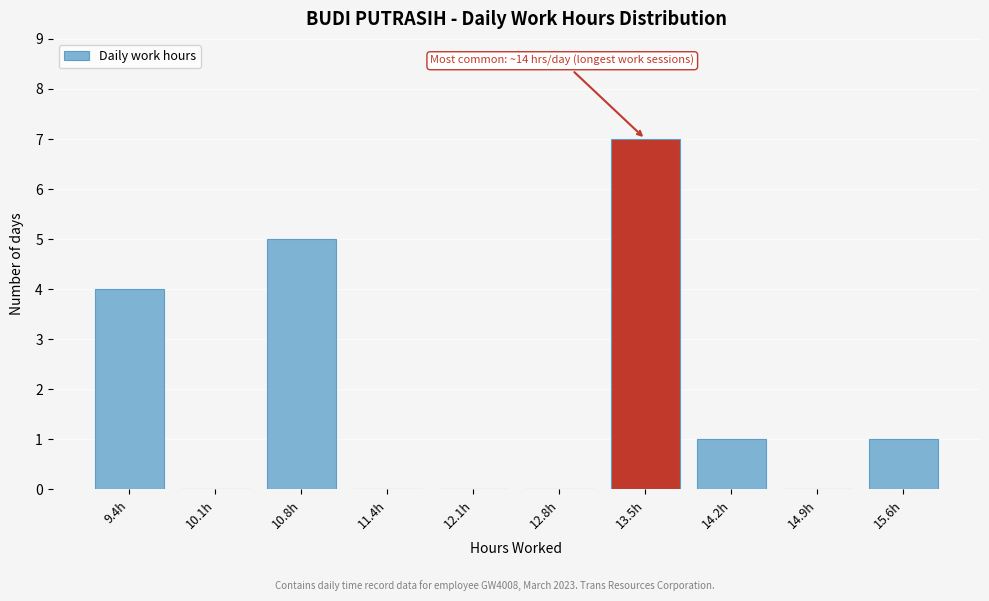

Reading left to right, transcribe all the data shown in this chart.

9.4h=4	10.1h=0	10.8h=5	11.4h=0	12.1h=0	12.8h=0	13.5h=7	14.2h=1	14.9h=0	15.6h=1